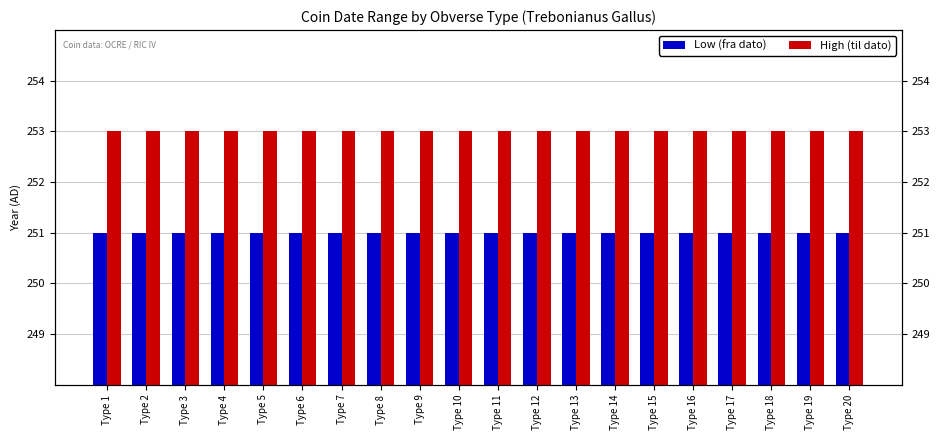

What is the average value of the Low (fra dato) series?

251